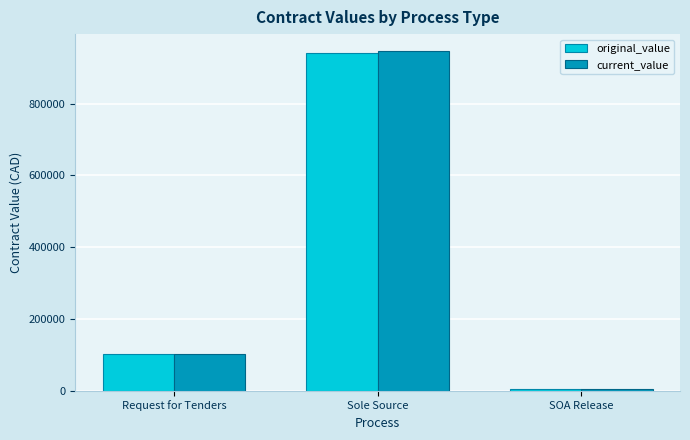

What is the label of the 2nd bar from the left?

Sole Source